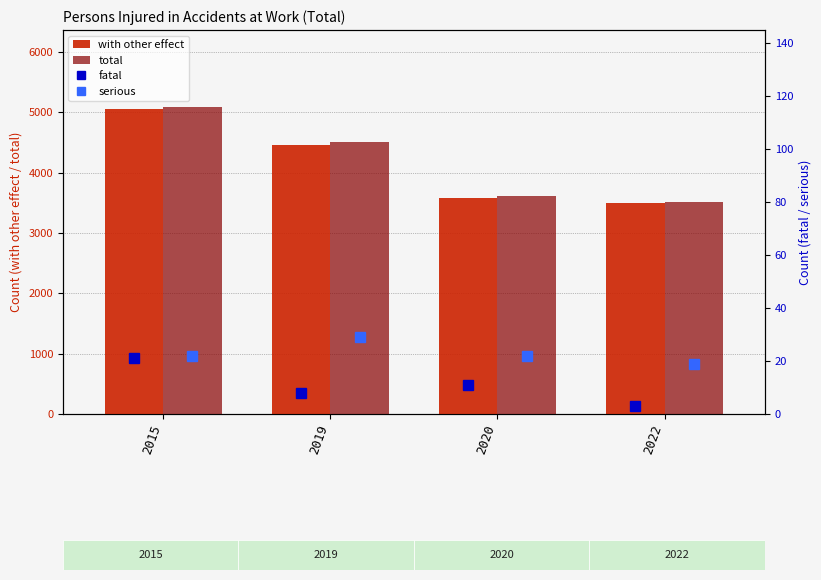

Where does the fatal series first go above 11?

2015